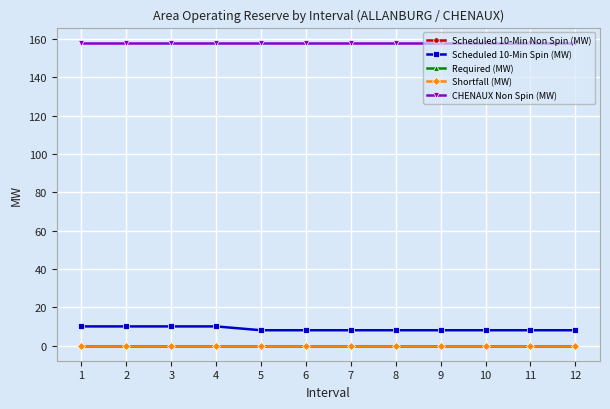

At which category is the sum across all series the highest?

1